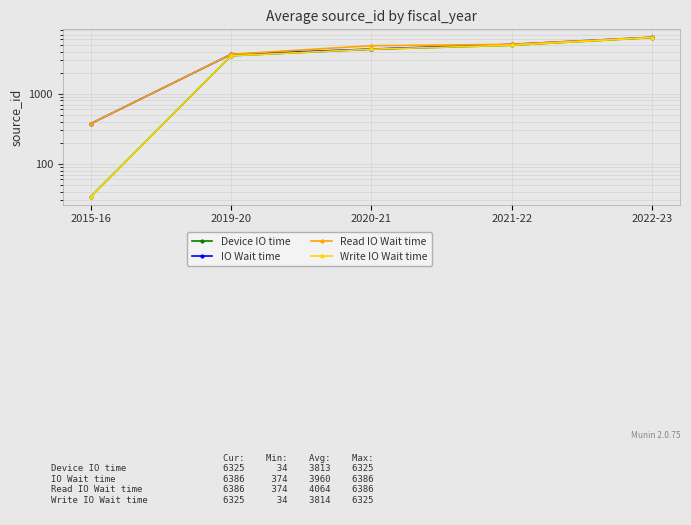

The value of Write IO Wait time at 2021-22 is 6409. True or false?

False